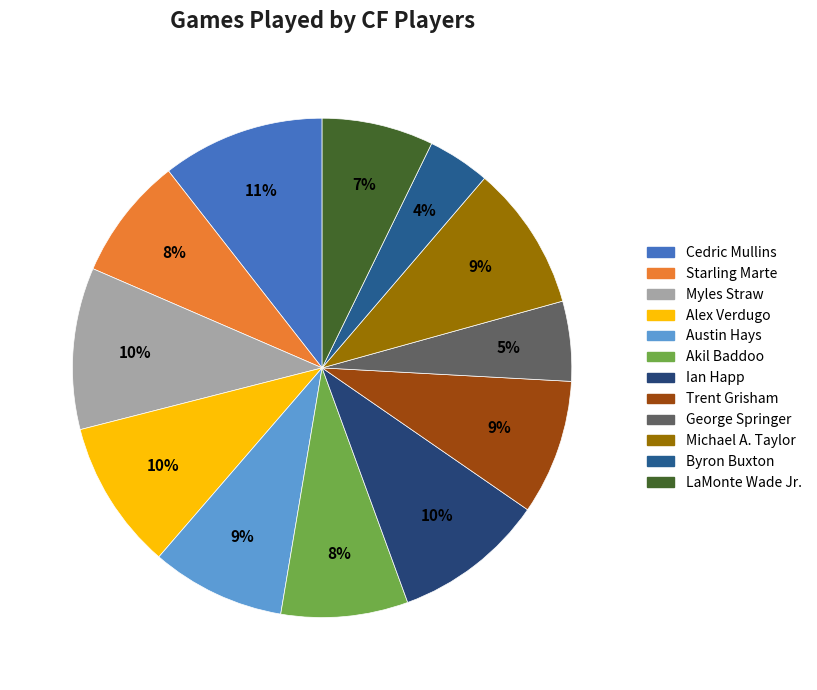

Does Ian Happ represent more than half of the total?

No